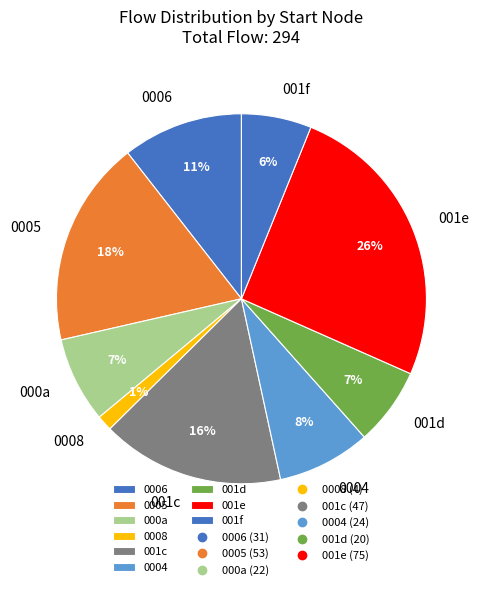

To the nearest percent, what is the average slice percentage?

11%